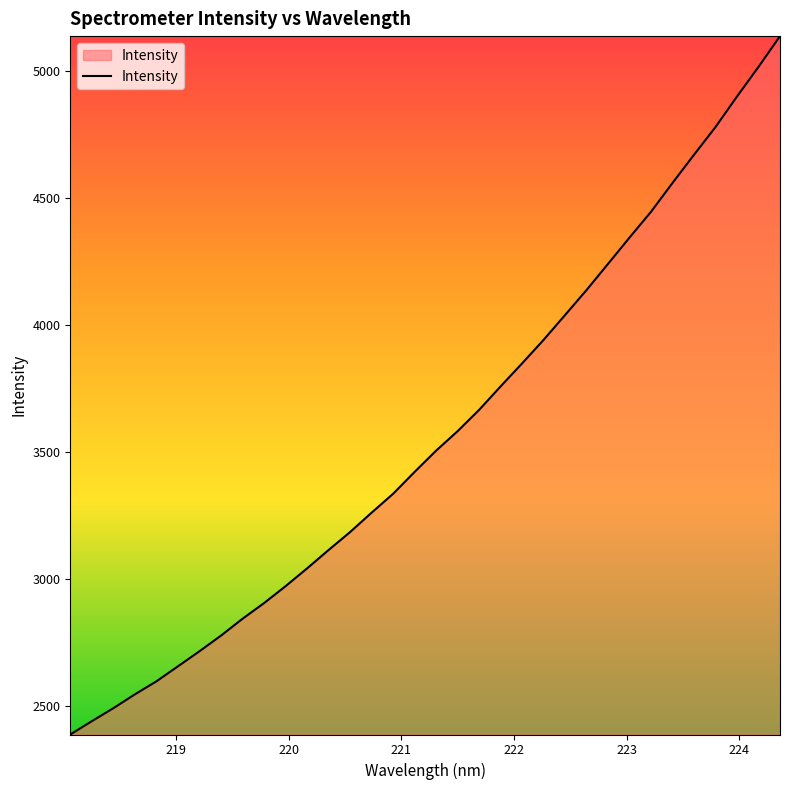

What is the smallest value displayed?

2388.0